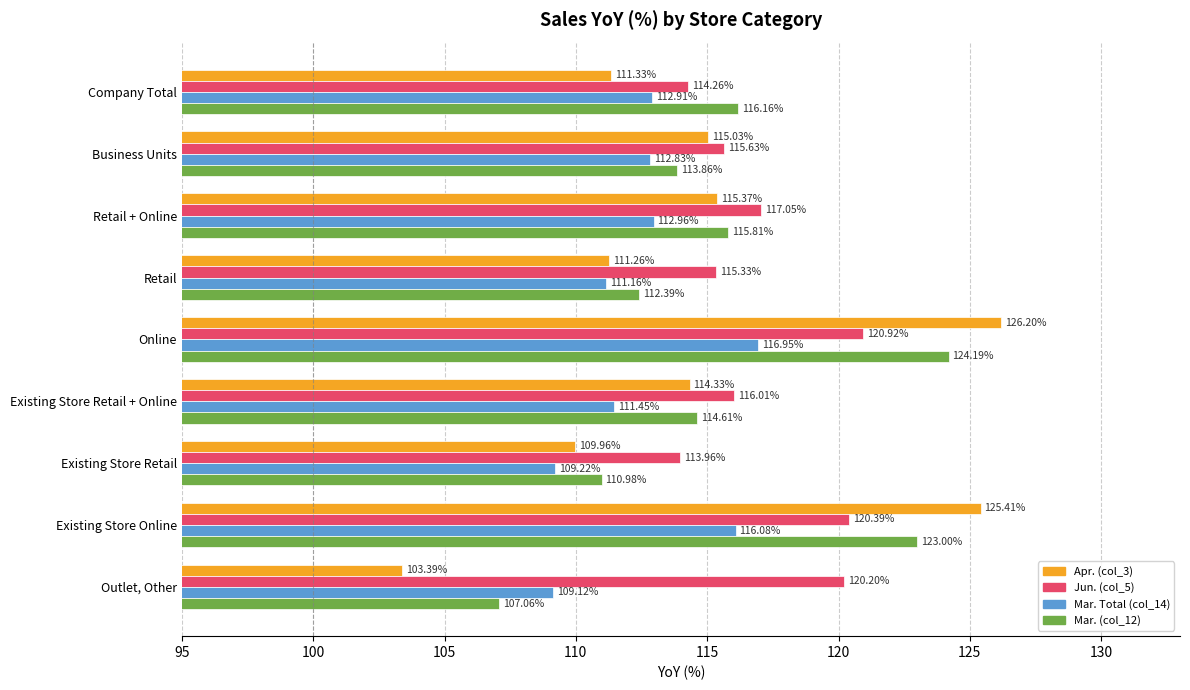

How many values in the Apr. (col_3) series are below 114?

4